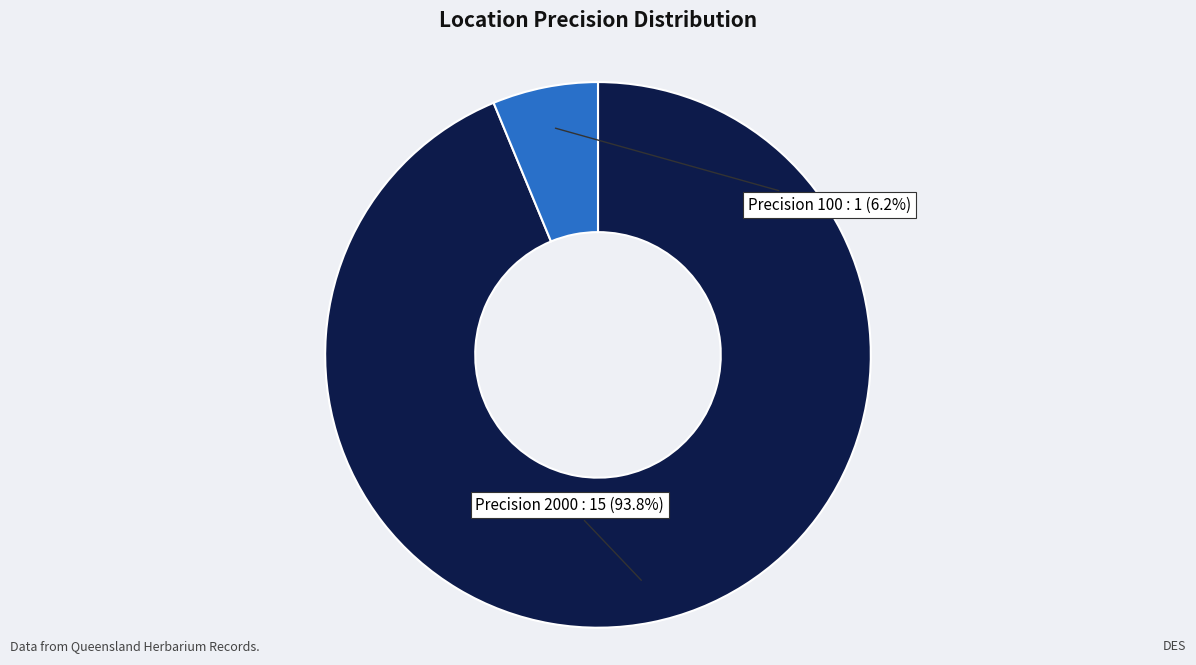

Combined, what portion of the pie is Precision 100 and Precision 2000?

100.0%